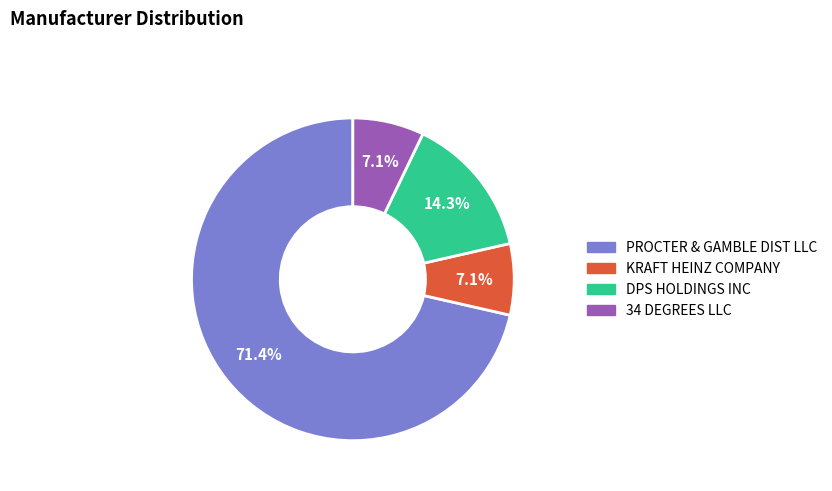

How many slices are in this pie chart?

4